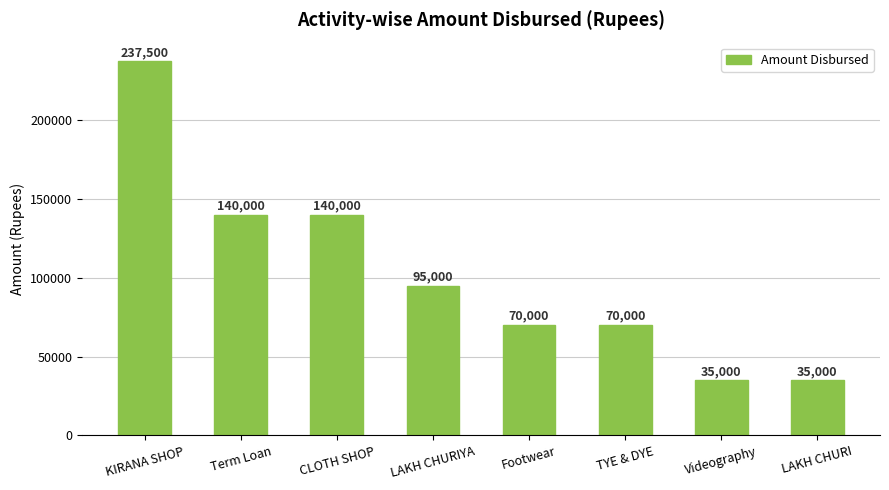

Which category has the highest value across all series?

KIRANA SHOP